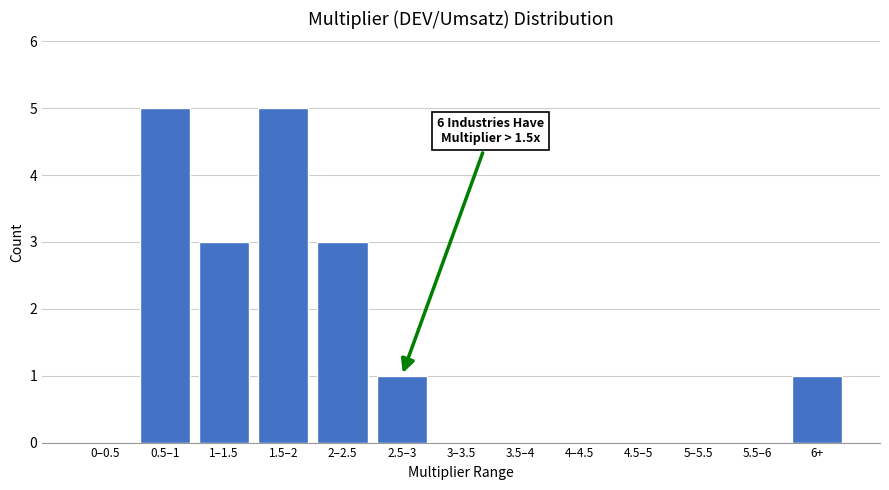

Reading left to right, what are all the values shown in this chart?

0–0.5=0	0.5–1=5	1–1.5=3	1.5–2=5	2–2.5=3	2.5–3=1	3–3.5=0	3.5–4=0	4–4.5=0	4.5–5=0	5–5.5=0	5.5–6=0	6+=1